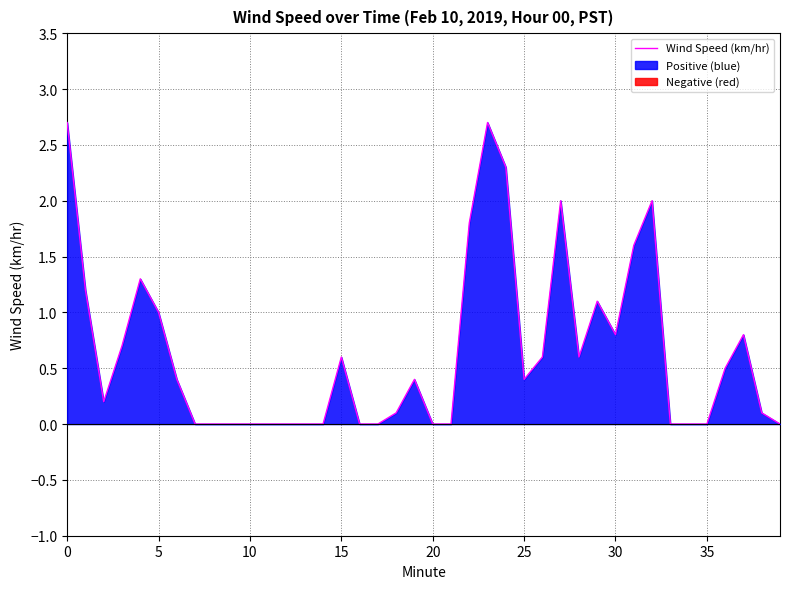

What is the maximum value for Wind Speed (km/hr)?

2.7